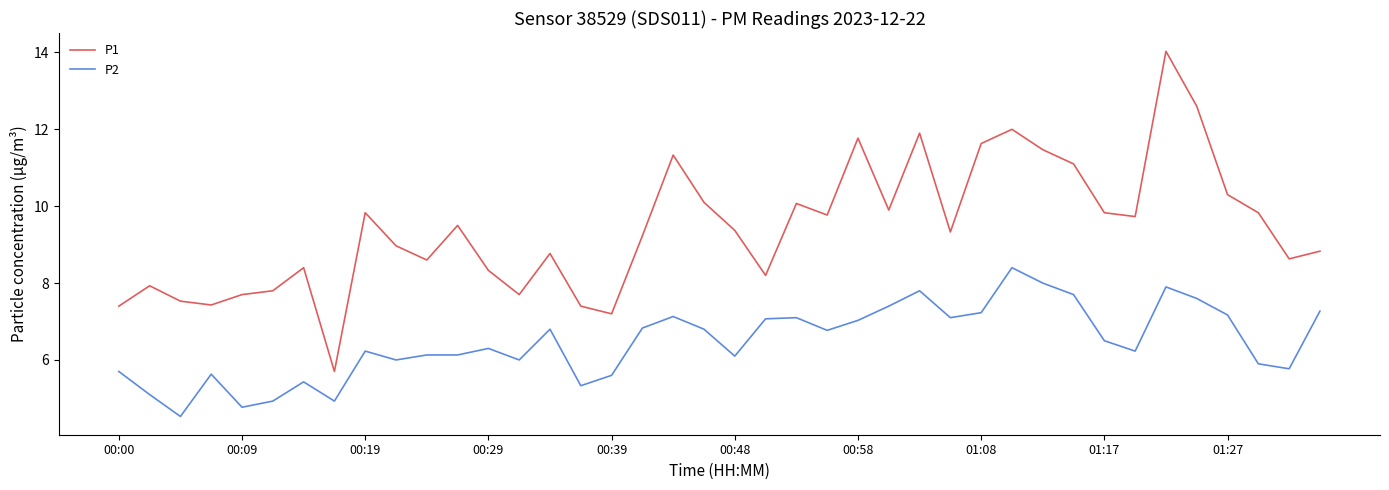

Which series has the widest spread of values?

P1